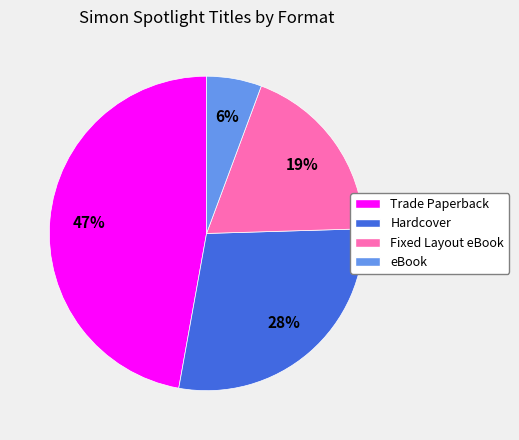

Rank the categories by value from lowest to highest.

eBook, Fixed Layout eBook, Hardcover, Trade Paperback